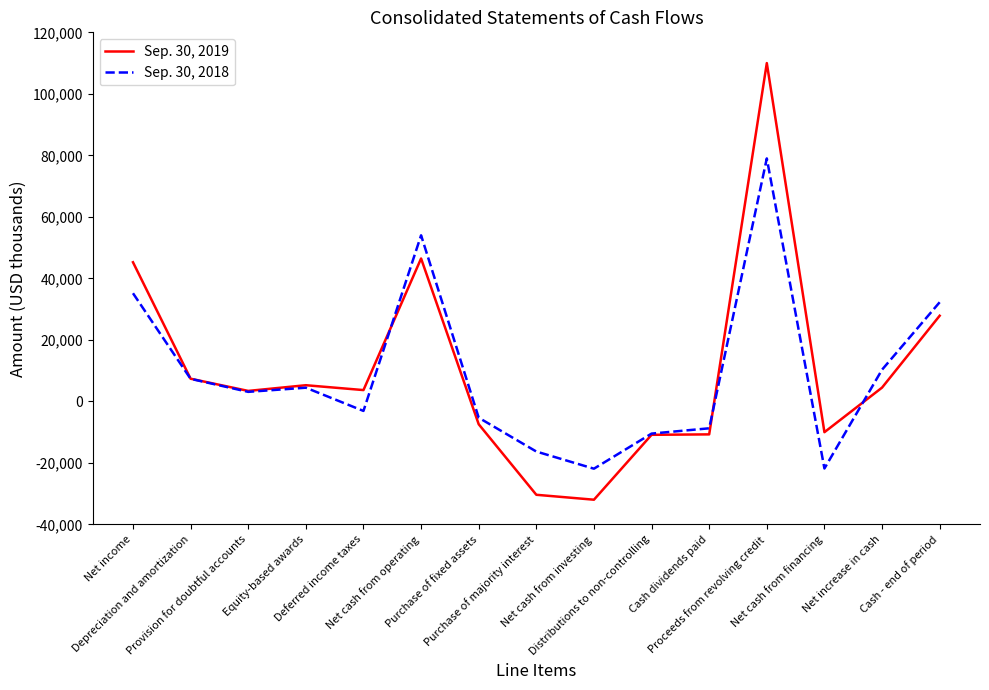

Which series has the widest spread of values?

Sep. 30, 2019